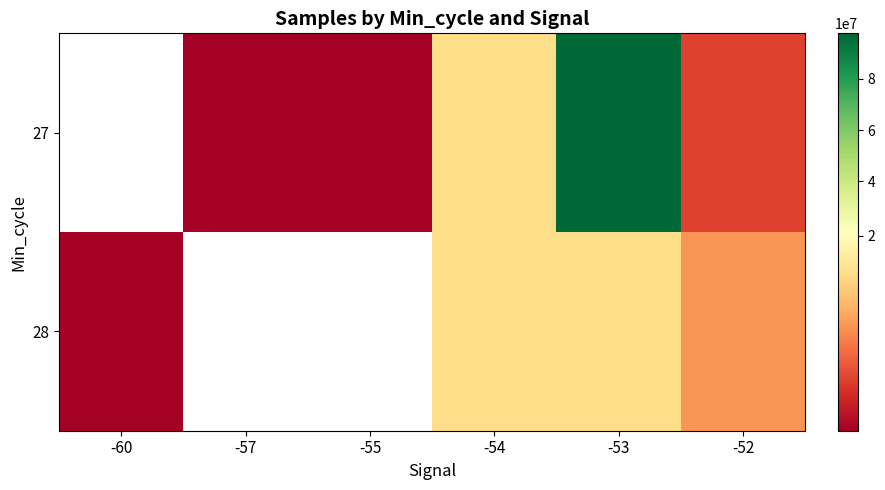

What is the maximum value shown in the chart?

97694594.0